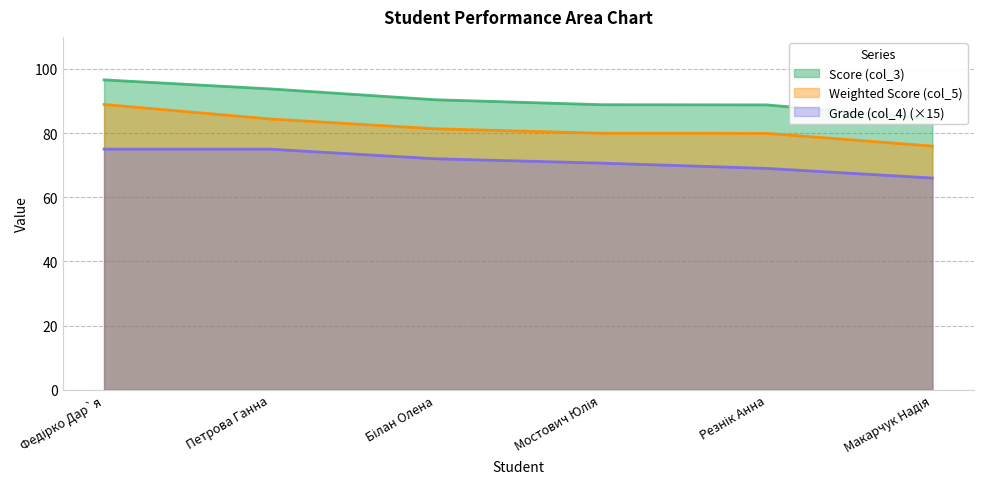

True or false: Weighted Score (col_5) has a value of 79.9 at Резнік Анна.

True